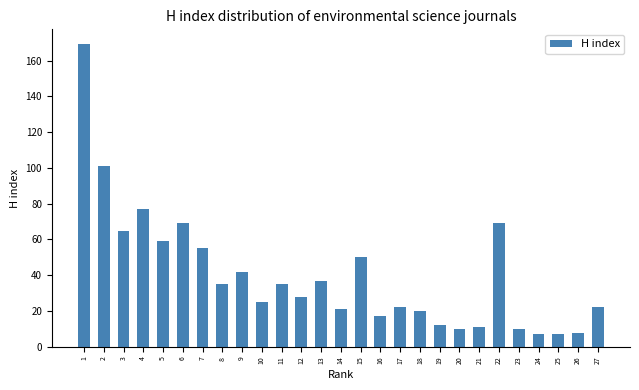

Reading right to left, extract all data points from this chart.

27=22	26=8	25=7	24=7	23=10	22=69	21=11	20=10	19=12	18=20	17=22	16=17	15=50	14=21	13=37	12=28	11=35	10=25	9=42	8=35	7=55	6=69	5=59	4=77	3=65	2=101	1=169